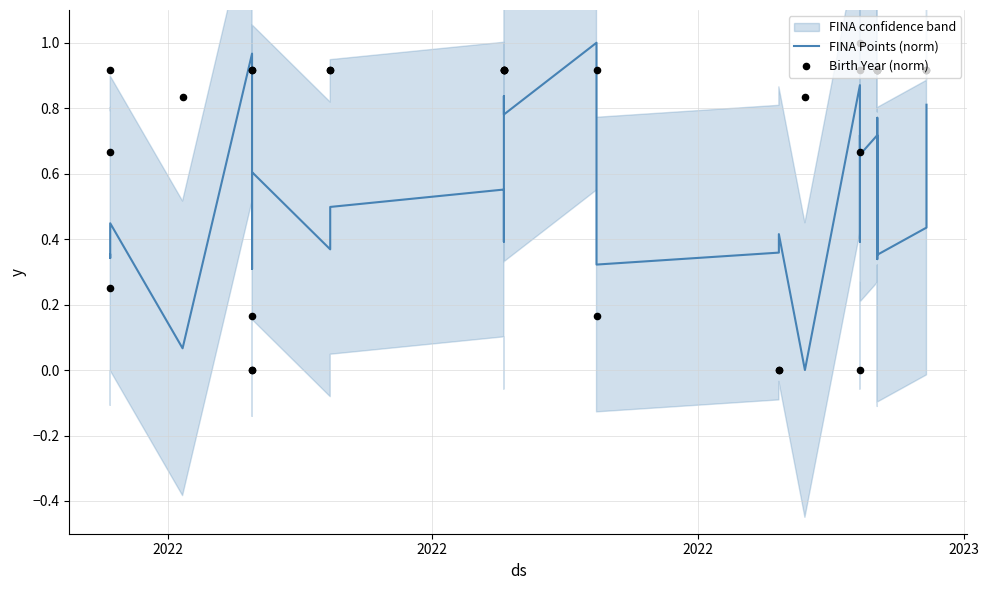

Which series contains the lowest Y value?

FINA Points (norm)